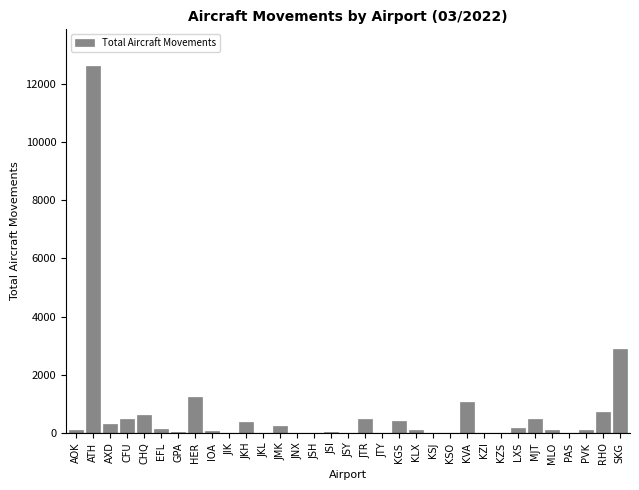

Which category has the highest value across all series?

ATH